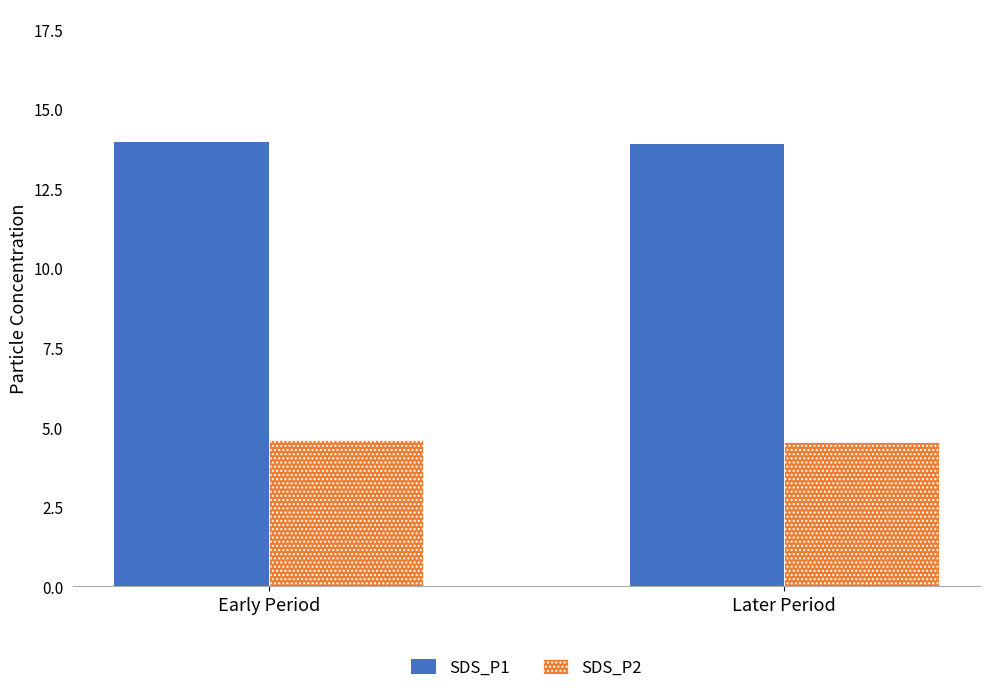

What position from the left is Early Period?

1